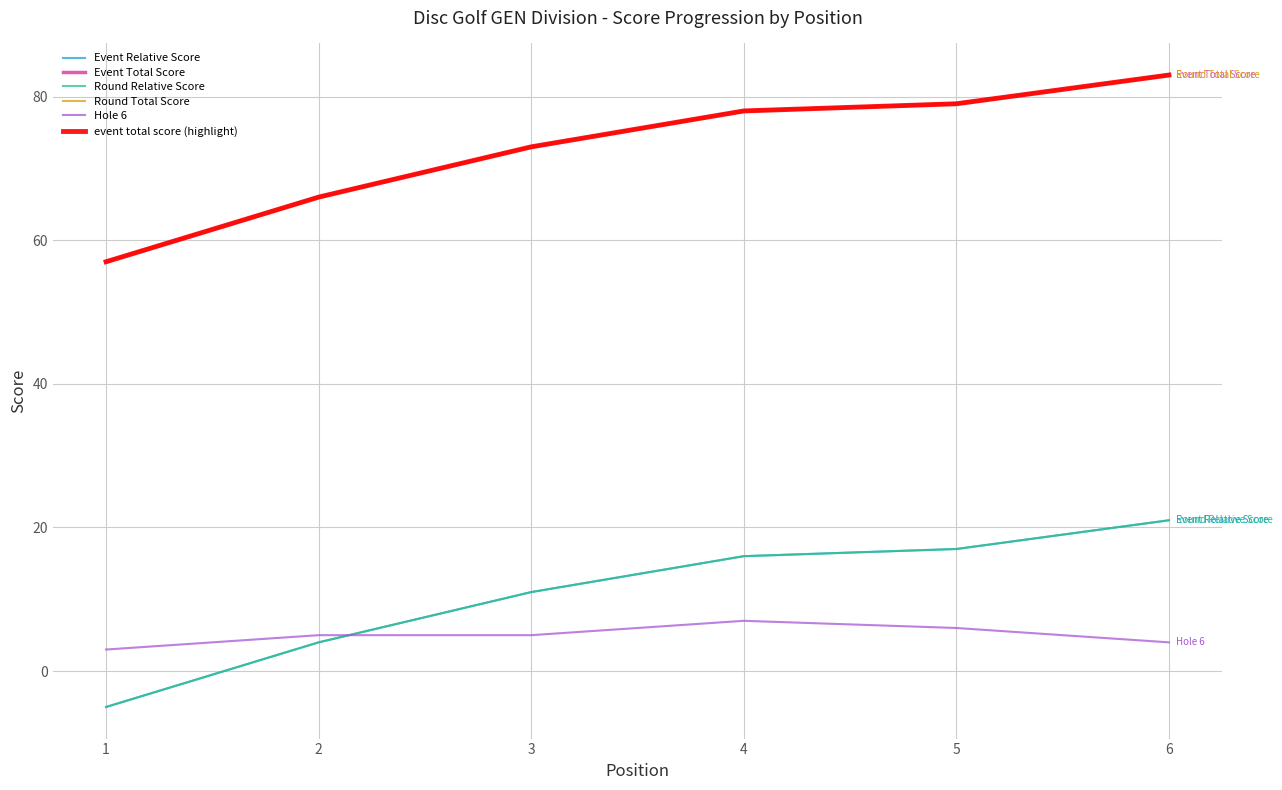

Reading right to left, transcribe all the data shown in this chart.

Event Relative Score: 6=21	5=17	4=16	3=11	2=4	1=-5
Event Total Score: 6=83	5=79	4=78	3=73	2=66	1=57
Round Relative Score: 6=21	5=17	4=16	3=11	2=4	1=-5
Round Total Score: 6=83	5=79	4=78	3=73	2=66	1=57
Hole 6: 6=4	5=6	4=7	3=5	2=5	1=3
event total score (highlight): 6=83	5=79	4=78	3=73	2=66	1=57